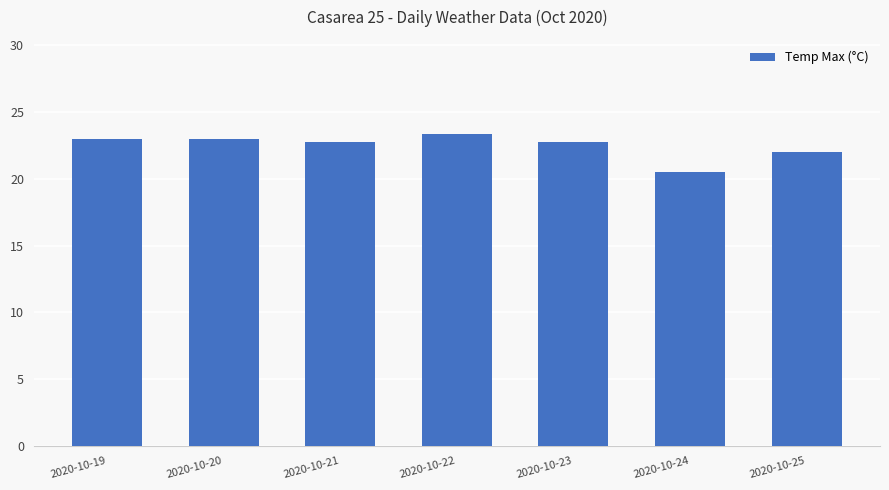

What is the value of the 6th bar from the left?

20.5